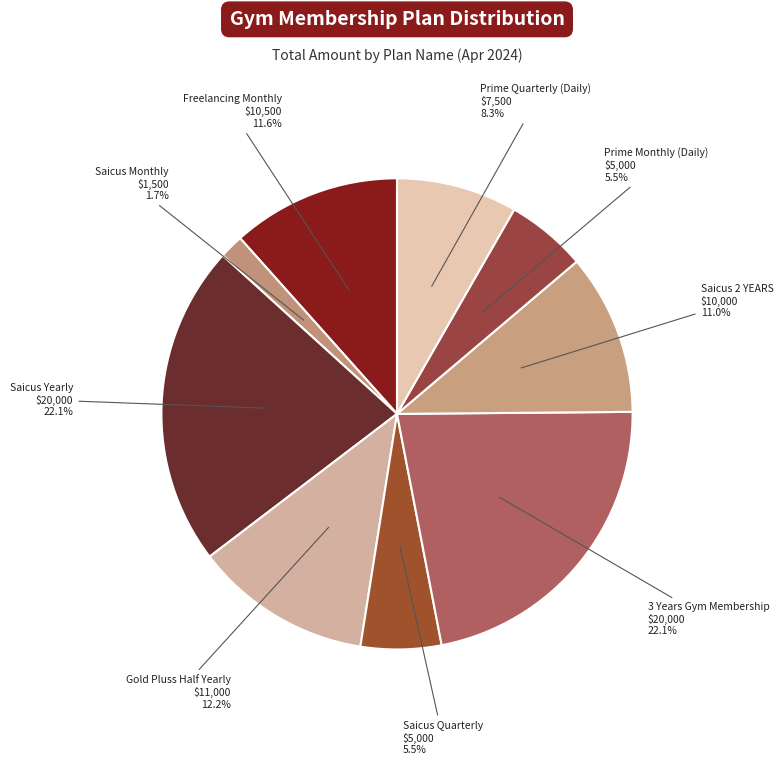

How many segments does this pie chart have?

9